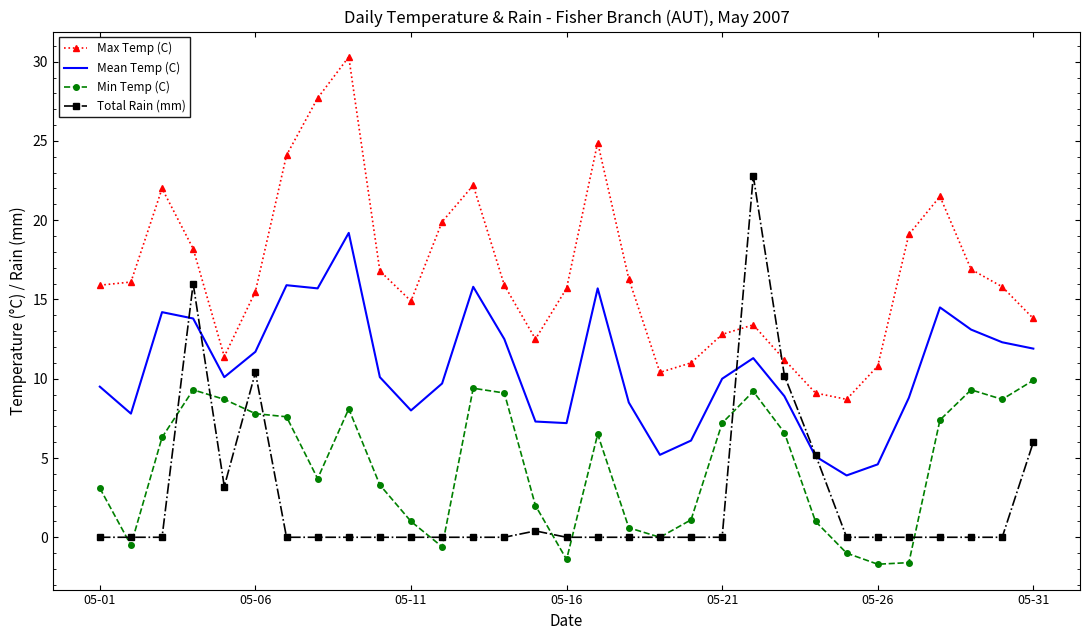

Which series has the largest total across all categories?

Max Temp (C)